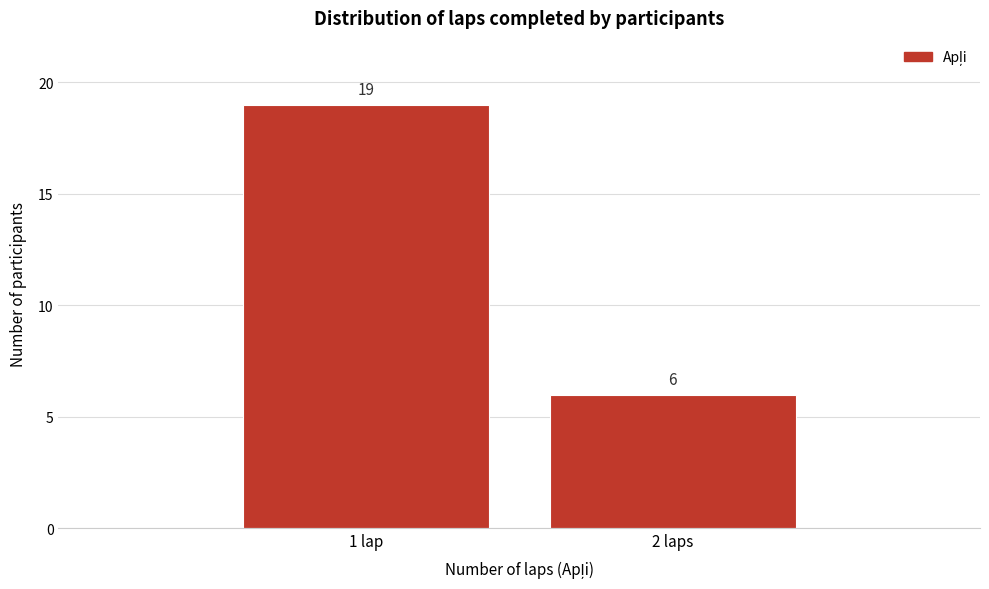

Reading left to right, extract all data points from this chart.

19	6